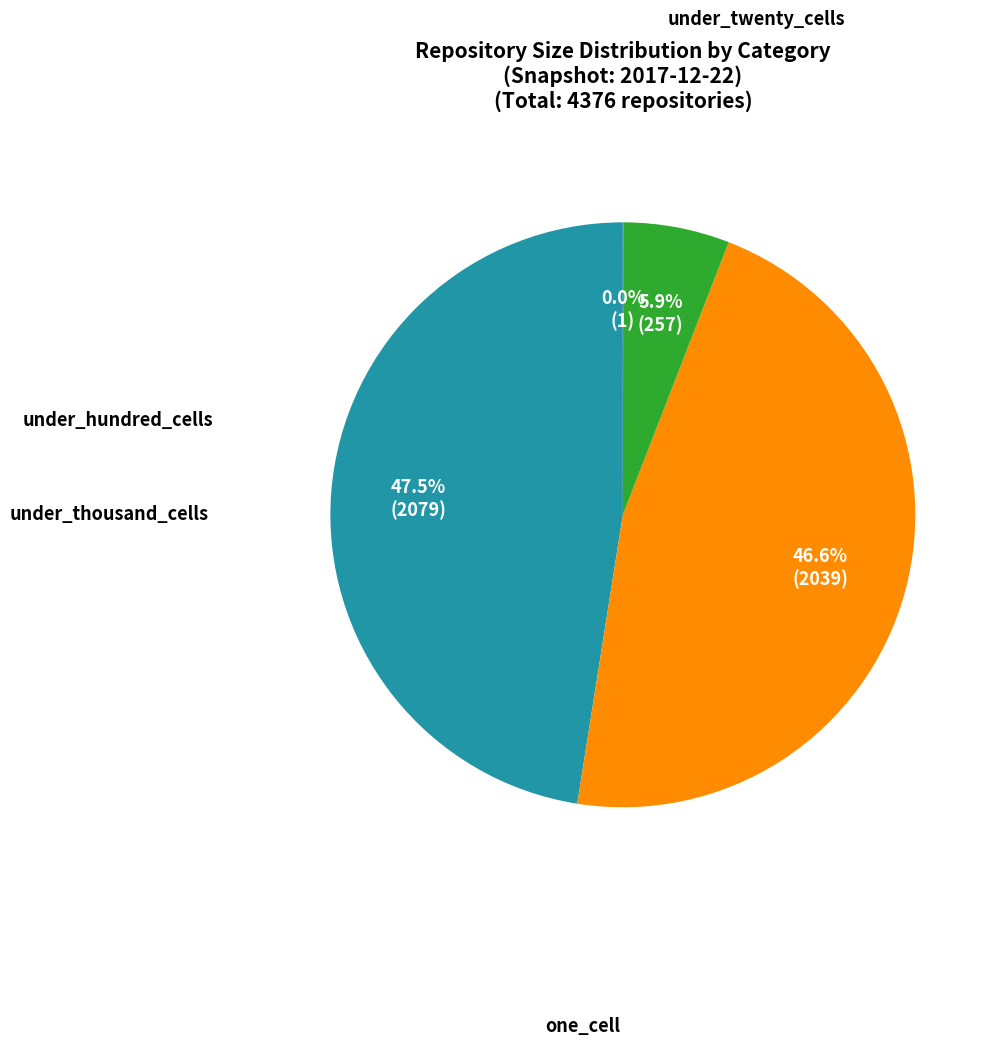

Is there a majority slice in this chart?

No